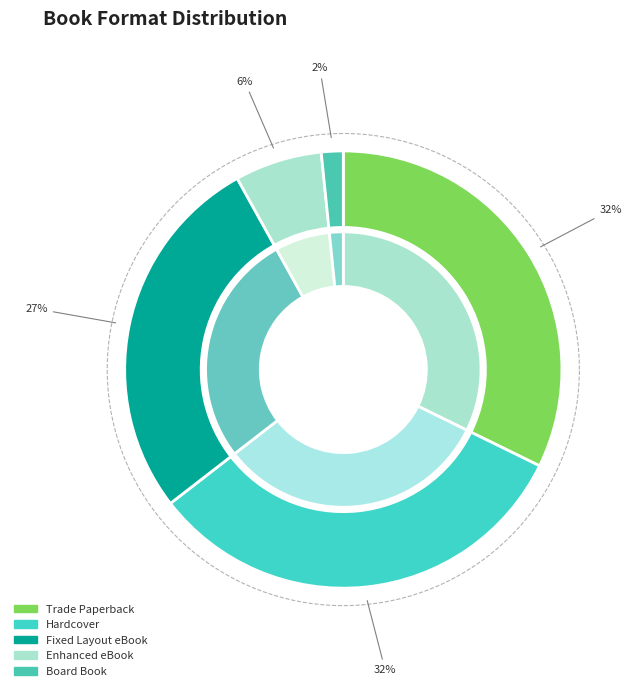

To the nearest percent, what is the average slice percentage?

20%